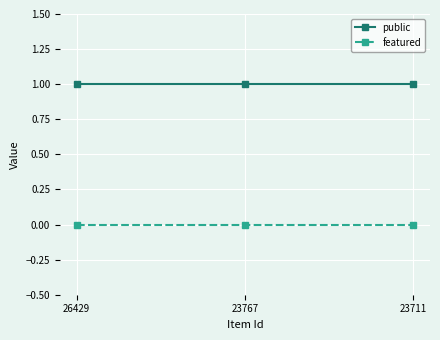

At 26429, list the series in order from smallest to largest.

featured, public